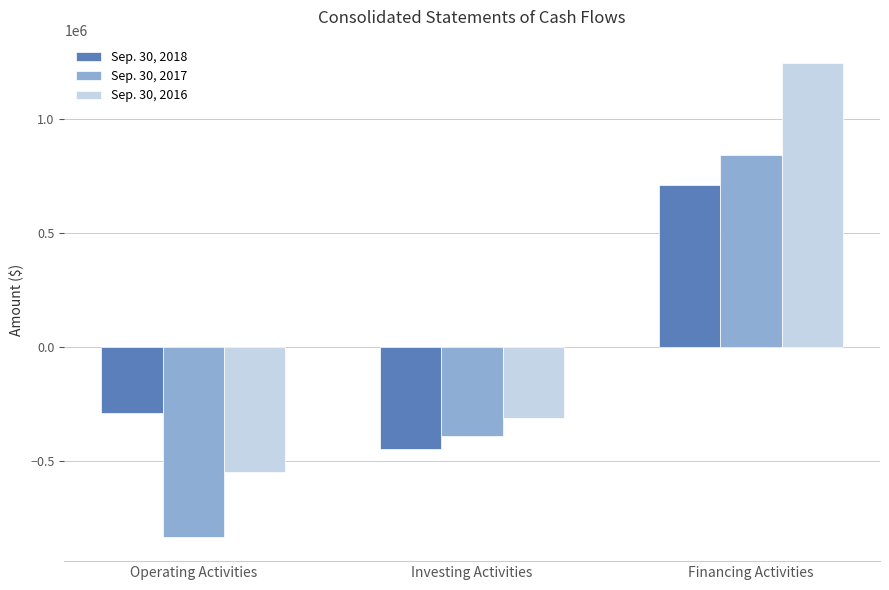

How many values in the Sep. 30, 2016 series exceed -312360?

1